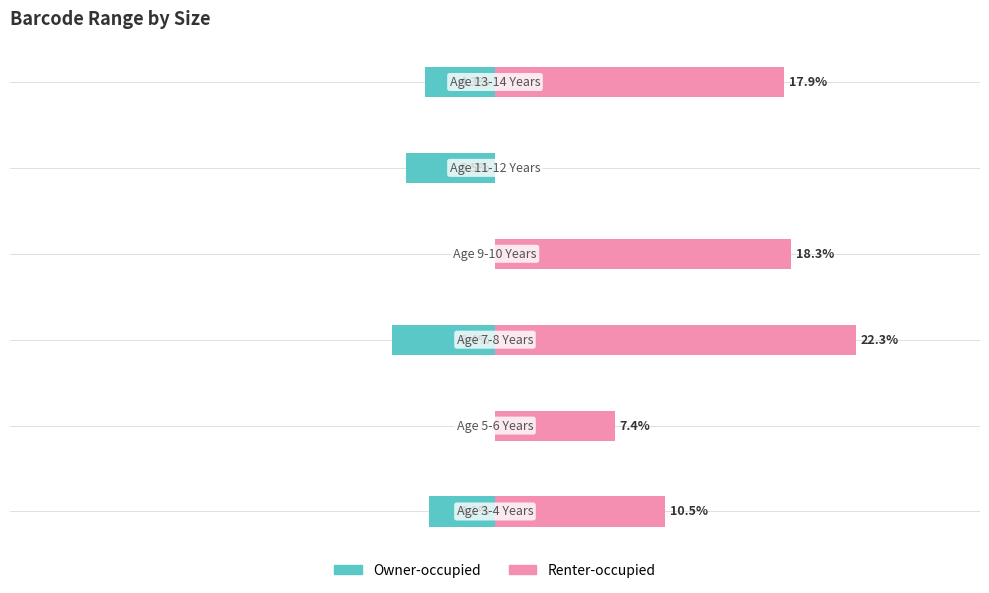

How many bars are there in total?

12